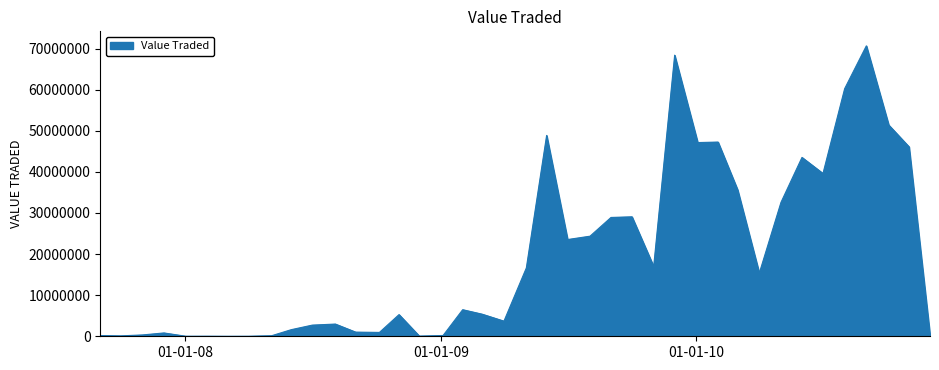

What is the maximum value shown in the chart?

70658185